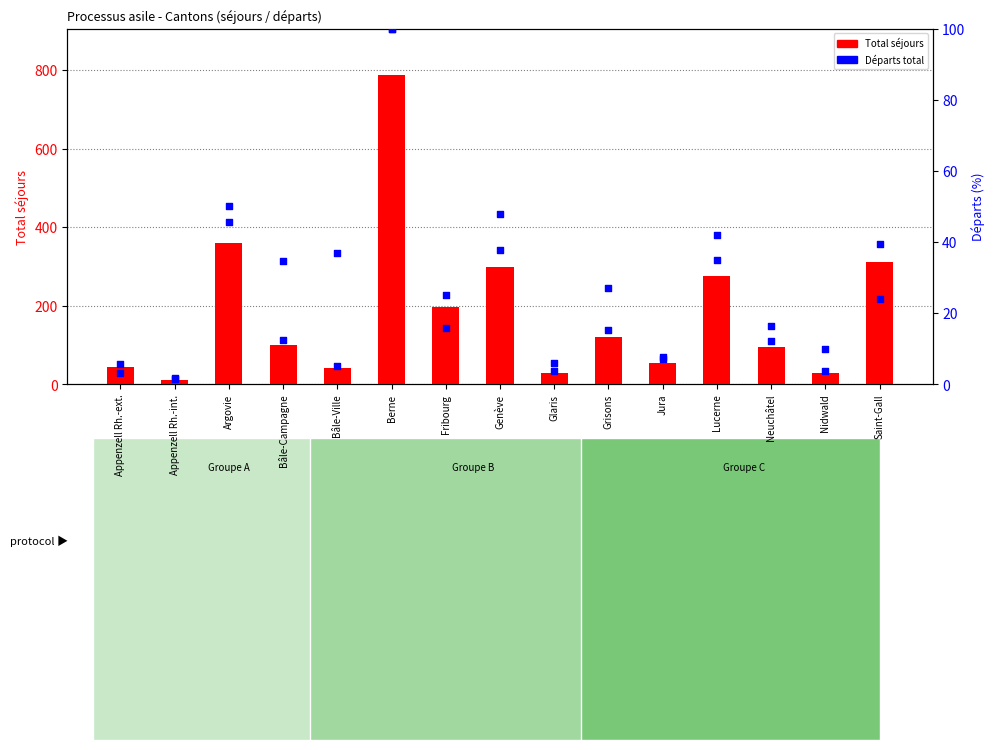

Which series has the widest spread of Y values?

Total séjours